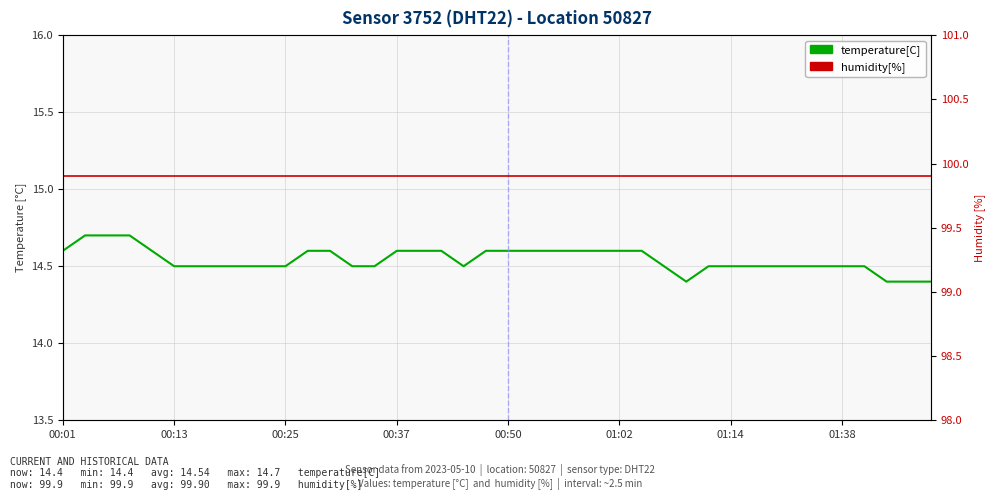

True or false: temperature[C] and humidity[%] cross at least once.

False